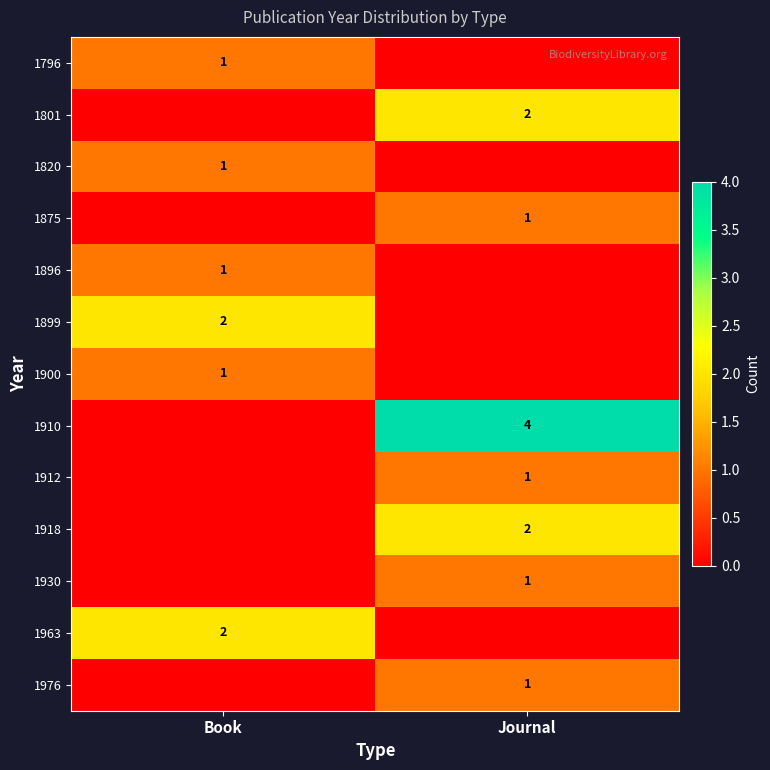

True or false: 1963 has a value of 0 at Book.

False